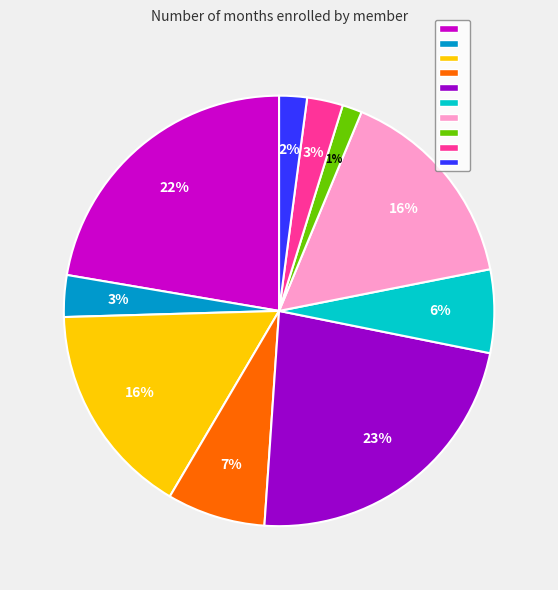

To the nearest percent, what is the average slice percentage?

10%